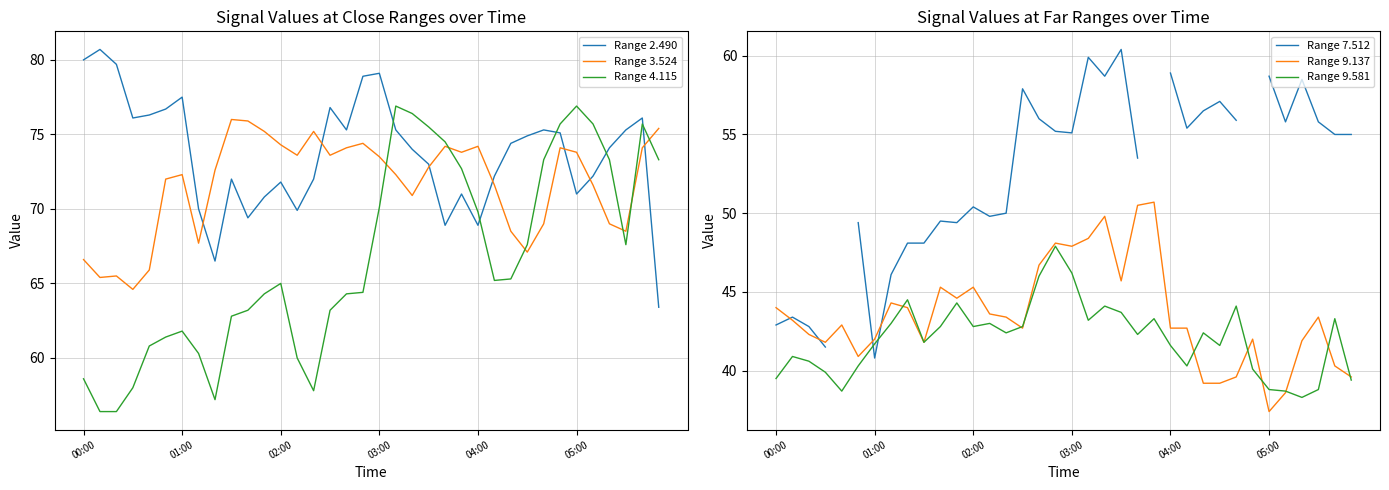

What is the sum of the Range 2.490 values at 35 and 10?

132.8